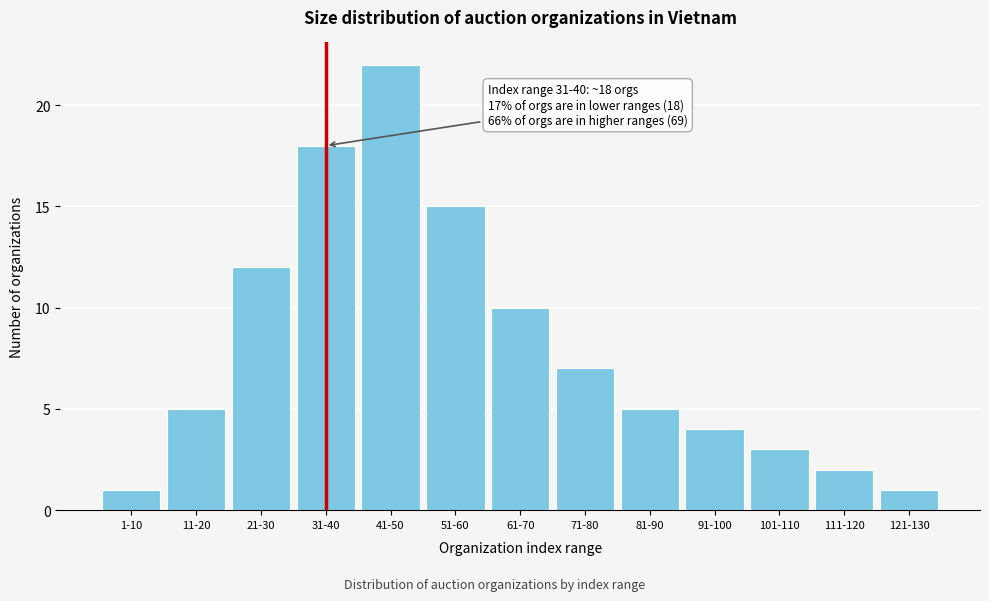

Reading left to right, transcribe all the data shown in this chart.

1-10=1	11-20=5	21-30=12	31-40=18	41-50=22	51-60=15	61-70=10	71-80=7	81-90=5	91-100=4	101-110=3	111-120=2	121-130=1